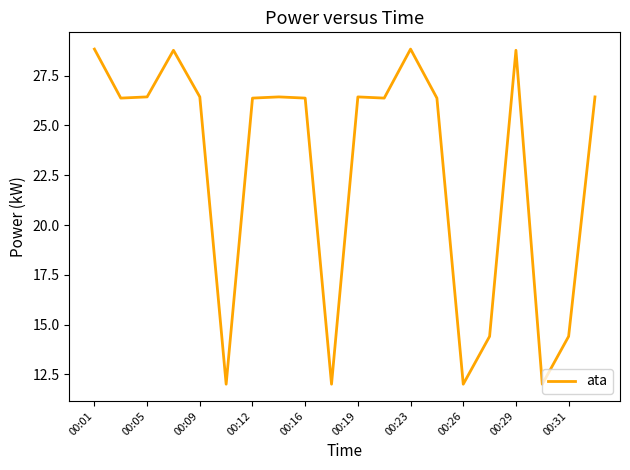

What is the minimum value shown in the chart?

12.0